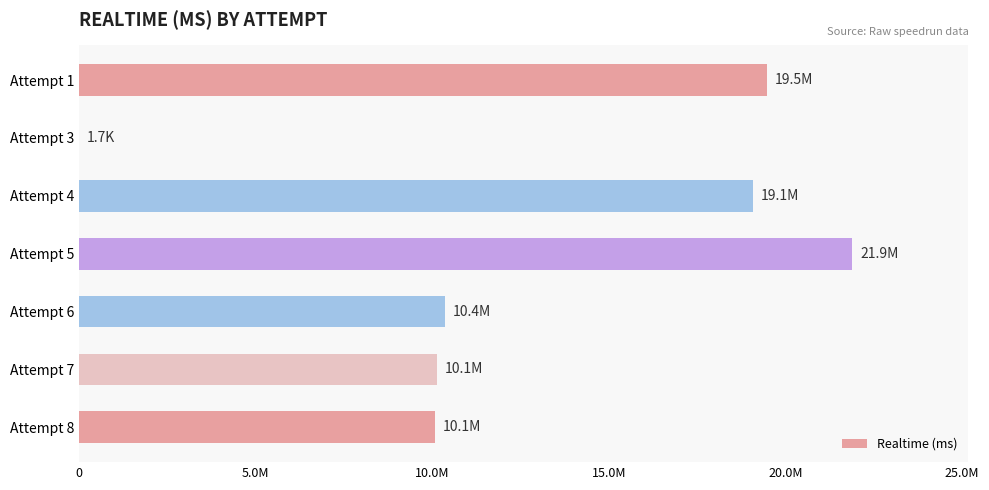

How many data points are above 10370732?

3